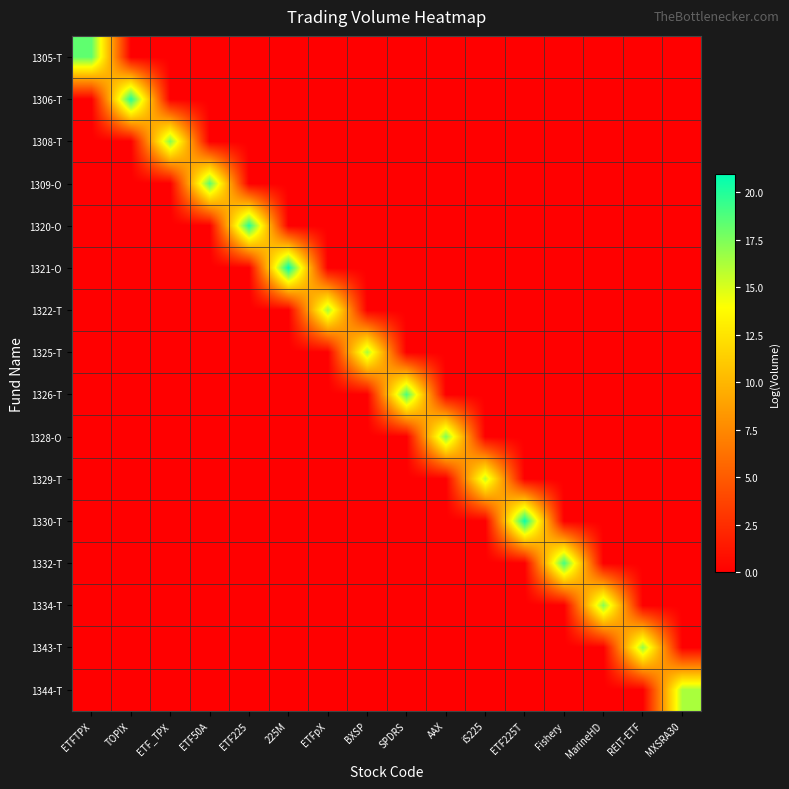

Reading right to left, transcribe all the data shown in this chart.

1305-T: MXSRA30=0.0	REIT-ETF=0.0	MarineHD=0.0	Fishery=0.0	ETF225T=0.0	iS225=0.0	AAX=0.0	SPDRS=0.0	BXSP=0.0	ETFpX=0.0	225M=0.0	ETF225=0.0	ETF50A=0.0	ETF_TPX=0.0	TOPIX=0.0	ETFTPX=18.3
1306-T: MXSRA30=0.0	REIT-ETF=0.0	MarineHD=0.0	Fishery=0.0	ETF225T=0.0	iS225=0.0	AAX=0.0	SPDRS=0.0	BXSP=0.0	ETFpX=0.0	225M=0.0	ETF225=0.0	ETF50A=0.0	ETF_TPX=0.0	TOPIX=20.0	ETFTPX=0.0
1308-T: MXSRA30=0.0	REIT-ETF=0.0	MarineHD=0.0	Fishery=0.0	ETF225T=0.0	iS225=0.0	AAX=0.0	SPDRS=0.0	BXSP=0.0	ETFpX=0.0	225M=0.0	ETF225=0.0	ETF50A=0.0	ETF_TPX=17.3	TOPIX=0.0	ETFTPX=0.0
1309-O: MXSRA30=0.0	REIT-ETF=0.0	MarineHD=0.0	Fishery=0.0	ETF225T=0.0	iS225=0.0	AAX=0.0	SPDRS=0.0	BXSP=0.0	ETFpX=0.0	225M=0.0	ETF225=0.0	ETF50A=18.4	ETF_TPX=0.0	TOPIX=0.0	ETFTPX=0.0
1320-O: MXSRA30=0.0	REIT-ETF=0.0	MarineHD=0.0	Fishery=0.0	ETF225T=0.0	iS225=0.0	AAX=0.0	SPDRS=0.0	BXSP=0.0	ETFpX=0.0	225M=0.0	ETF225=20.0	ETF50A=0.0	ETF_TPX=0.0	TOPIX=0.0	ETFTPX=0.0
1321-O: MXSRA30=0.0	REIT-ETF=0.0	MarineHD=0.0	Fishery=0.0	ETF225T=0.0	iS225=0.0	AAX=0.0	SPDRS=0.0	BXSP=0.0	ETFpX=0.0	225M=20.9	ETF225=0.0	ETF50A=0.0	ETF_TPX=0.0	TOPIX=0.0	ETFTPX=0.0
1322-T: MXSRA30=0.0	REIT-ETF=0.0	MarineHD=0.0	Fishery=0.0	ETF225T=0.0	iS225=0.0	AAX=0.0	SPDRS=0.0	BXSP=0.0	ETFpX=16.5	225M=0.0	ETF225=0.0	ETF50A=0.0	ETF_TPX=0.0	TOPIX=0.0	ETFTPX=0.0
1325-T: MXSRA30=0.0	REIT-ETF=0.0	MarineHD=0.0	Fishery=0.0	ETF225T=0.0	iS225=0.0	AAX=0.0	SPDRS=0.0	BXSP=16.3	ETFpX=0.0	225M=0.0	ETF225=0.0	ETF50A=0.0	ETF_TPX=0.0	TOPIX=0.0	ETFTPX=0.0
1326-T: MXSRA30=0.0	REIT-ETF=0.0	MarineHD=0.0	Fishery=0.0	ETF225T=0.0	iS225=0.0	AAX=0.0	SPDRS=18.9	BXSP=0.0	ETFpX=0.0	225M=0.0	ETF225=0.0	ETF50A=0.0	ETF_TPX=0.0	TOPIX=0.0	ETFTPX=0.0
1328-O: MXSRA30=0.0	REIT-ETF=0.0	MarineHD=0.0	Fishery=0.0	ETF225T=0.0	iS225=0.0	AAX=17.4	SPDRS=0.0	BXSP=0.0	ETFpX=0.0	225M=0.0	ETF225=0.0	ETF50A=0.0	ETF_TPX=0.0	TOPIX=0.0	ETFTPX=0.0
1329-T: MXSRA30=0.0	REIT-ETF=0.0	MarineHD=0.0	Fishery=0.0	ETF225T=0.0	iS225=15.7	AAX=0.0	SPDRS=0.0	BXSP=0.0	ETFpX=0.0	225M=0.0	ETF225=0.0	ETF50A=0.0	ETF_TPX=0.0	TOPIX=0.0	ETFTPX=0.0
1330-T: MXSRA30=0.0	REIT-ETF=0.0	MarineHD=0.0	Fishery=0.0	ETF225T=20.7	iS225=0.0	AAX=0.0	SPDRS=0.0	BXSP=0.0	ETFpX=0.0	225M=0.0	ETF225=0.0	ETF50A=0.0	ETF_TPX=0.0	TOPIX=0.0	ETFTPX=0.0
1332-T: MXSRA30=0.0	REIT-ETF=0.0	MarineHD=0.0	Fishery=19.1	ETF225T=0.0	iS225=0.0	AAX=0.0	SPDRS=0.0	BXSP=0.0	ETFpX=0.0	225M=0.0	ETF225=0.0	ETF50A=0.0	ETF_TPX=0.0	TOPIX=0.0	ETFTPX=0.0
1334-T: MXSRA30=0.0	REIT-ETF=0.0	MarineHD=17.2	Fishery=0.0	ETF225T=0.0	iS225=0.0	AAX=0.0	SPDRS=0.0	BXSP=0.0	ETFpX=0.0	225M=0.0	ETF225=0.0	ETF50A=0.0	ETF_TPX=0.0	TOPIX=0.0	ETFTPX=0.0
1343-T: MXSRA30=0.0	REIT-ETF=16.8	MarineHD=0.0	Fishery=0.0	ETF225T=0.0	iS225=0.0	AAX=0.0	SPDRS=0.0	BXSP=0.0	ETFpX=0.0	225M=0.0	ETF225=0.0	ETF50A=0.0	ETF_TPX=0.0	TOPIX=0.0	ETFTPX=0.0
1344-T: MXSRA30=16.3	REIT-ETF=0.0	MarineHD=0.0	Fishery=0.0	ETF225T=0.0	iS225=0.0	AAX=0.0	SPDRS=0.0	BXSP=0.0	ETFpX=0.0	225M=0.0	ETF225=0.0	ETF50A=0.0	ETF_TPX=0.0	TOPIX=0.0	ETFTPX=0.0